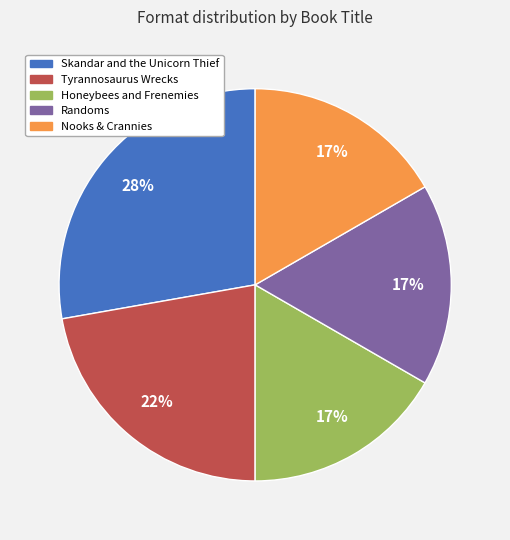

The Nooks & Crannies slice represents 26% of the pie. True or false?

False